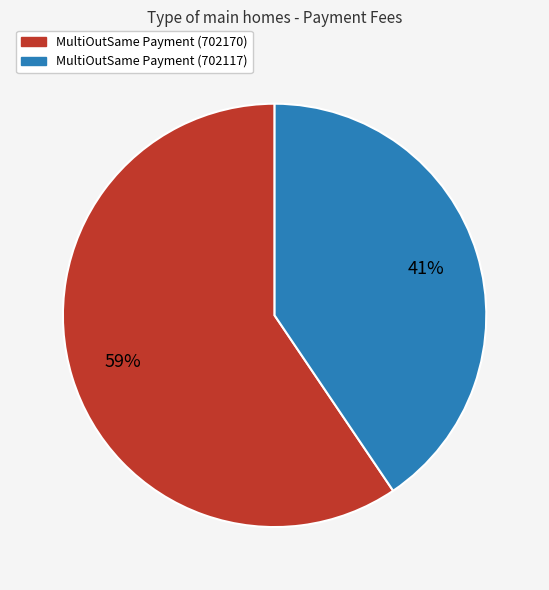

To the nearest percent, what is the average slice percentage?

50%